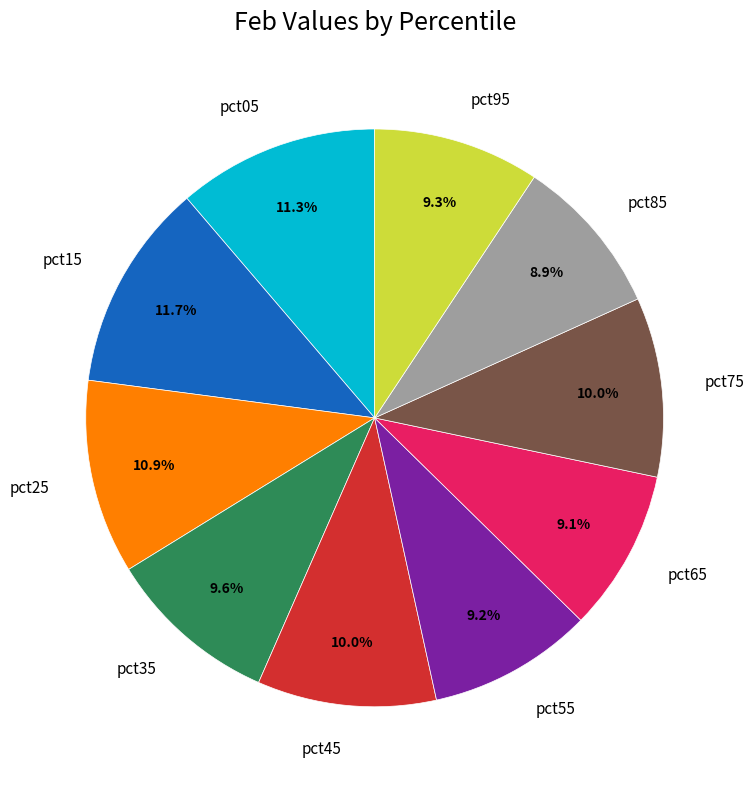

Do pct75 and pct05 together represent more than half of the pie?

No